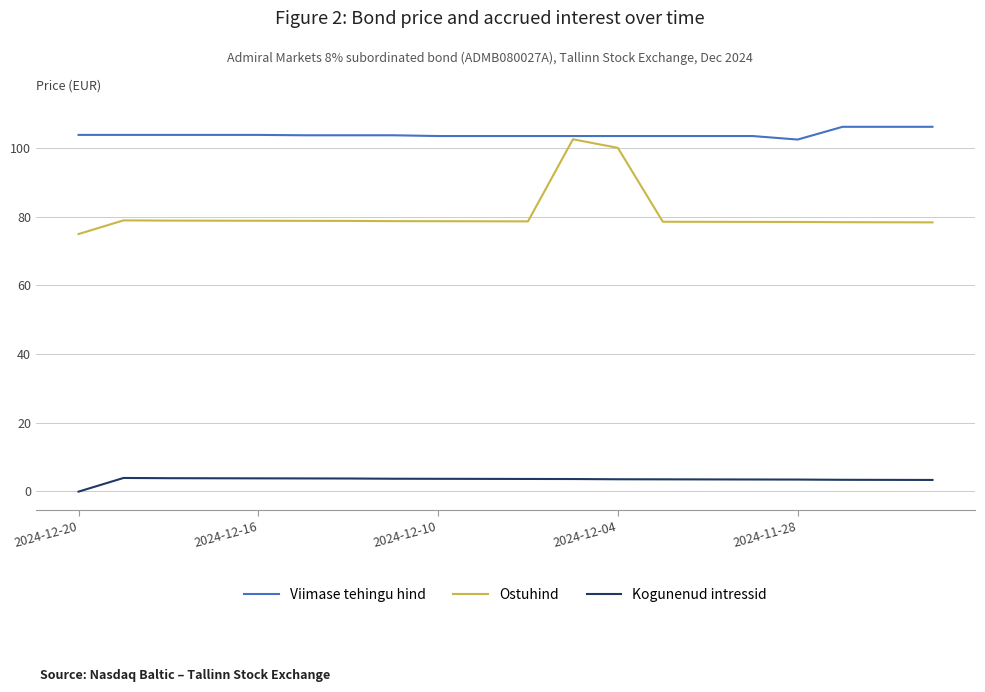

What is the average value of the Kogunenud intressid series?

3.4